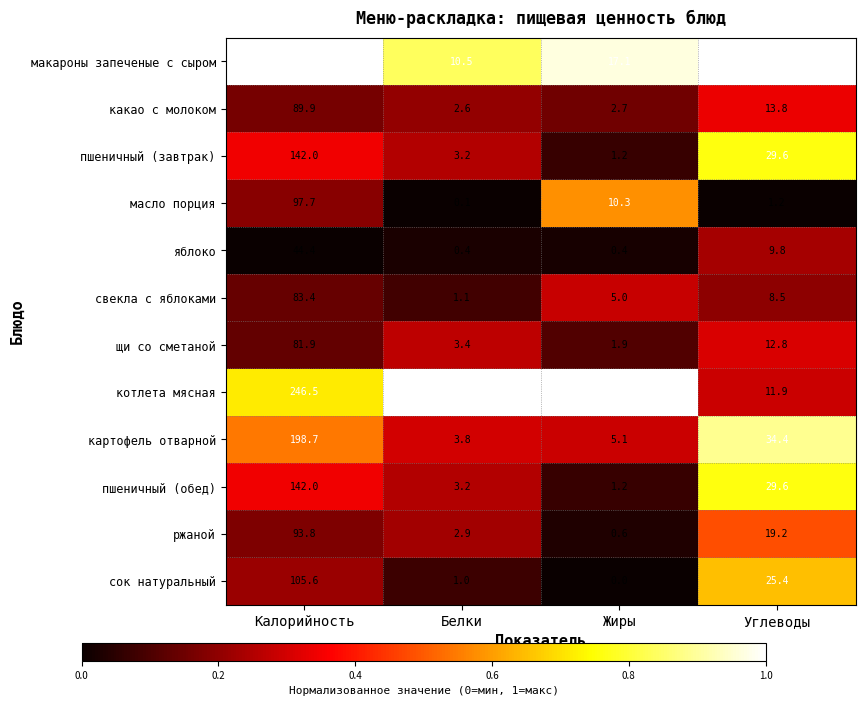

At which label is макароны запеченые с сыром closest to 168?

Углеводы